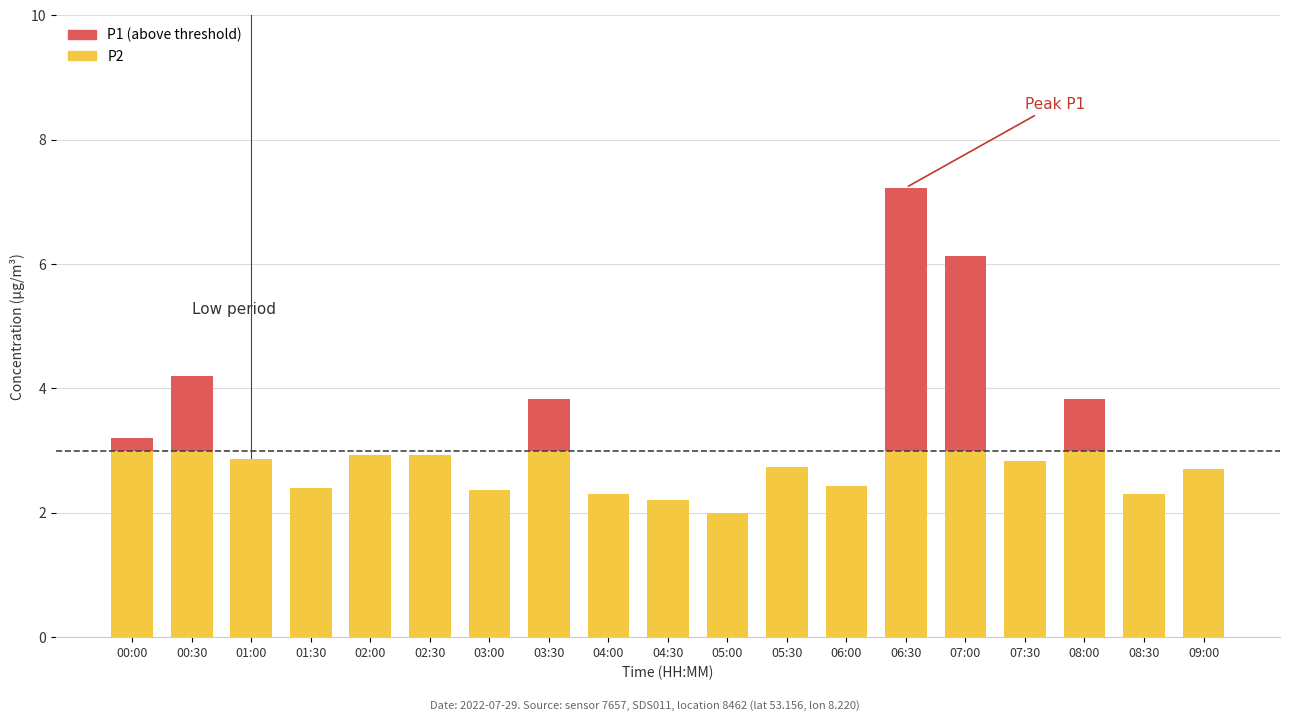

Is the value of P2 at 02:00 greater than the value of P1 (above threshold) at 05:00?

Yes